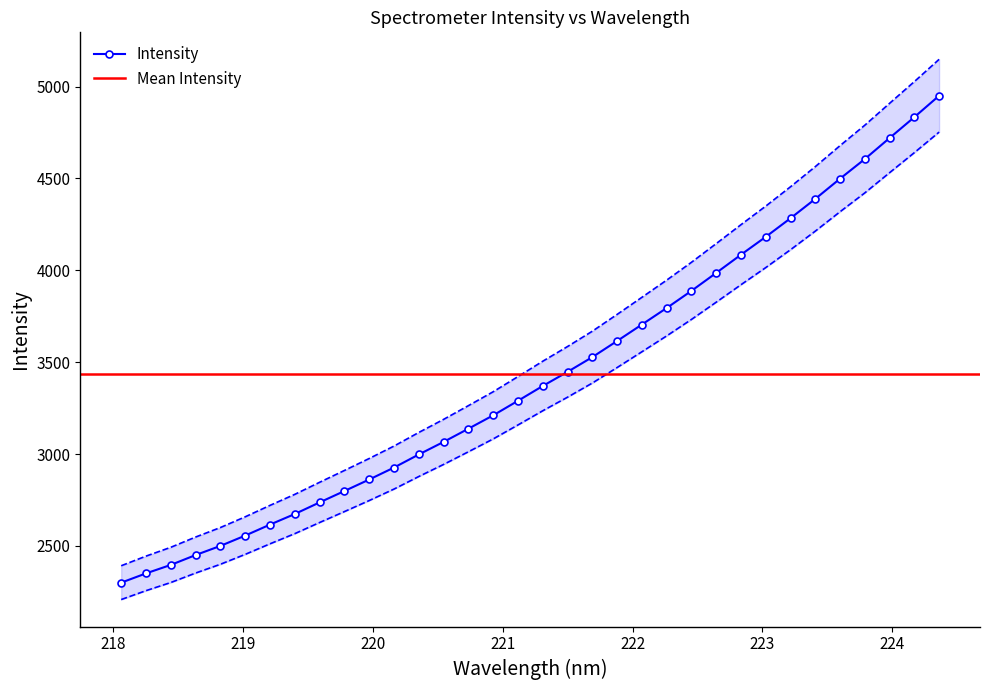

What is the minimum value for Intensity?

2299.7